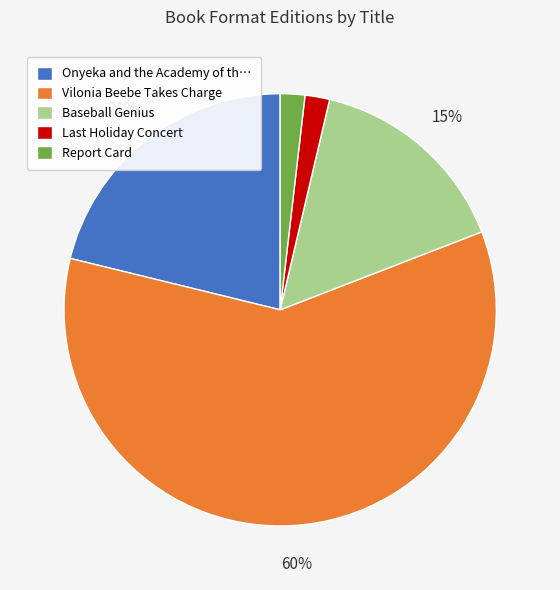

Between Baseball Genius and Onyeka and the Academy of th…, which is larger?

Onyeka and the Academy of th…